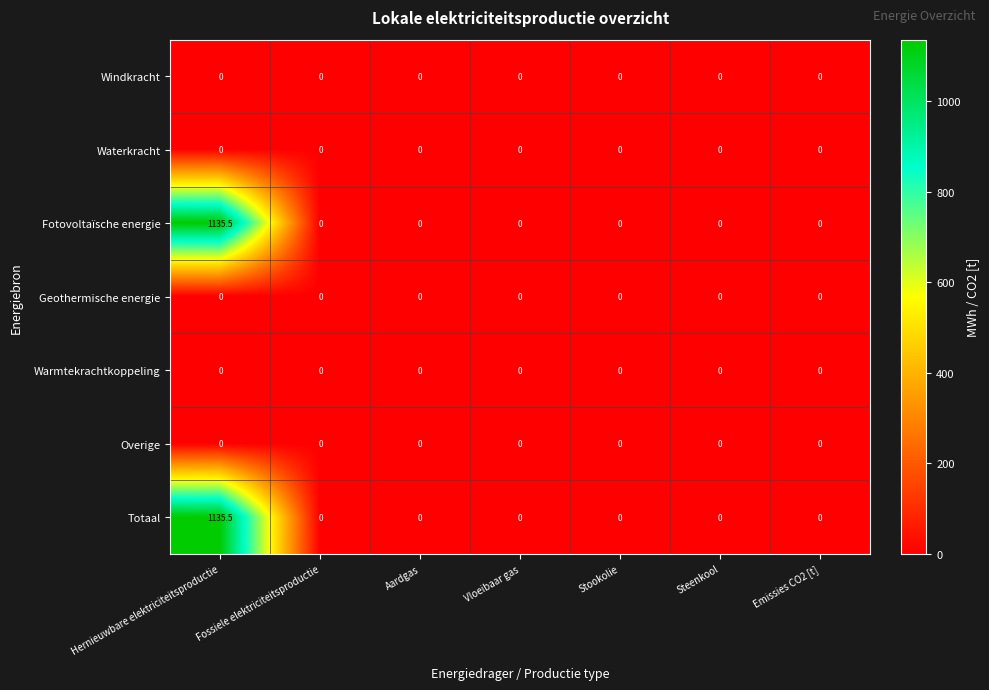

The Fotovoltaïsche energie series shows 1135.5 at Hernieuwbare elektriciteitsproductie. True or false?

True